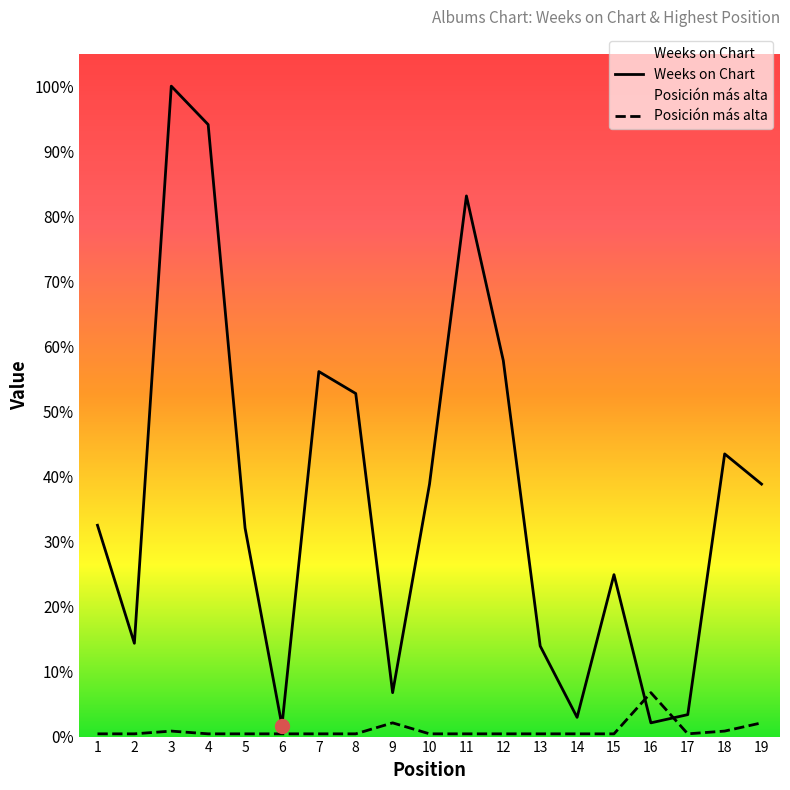

How many times do Weeks on Chart and Posición más alta cross each other?

2